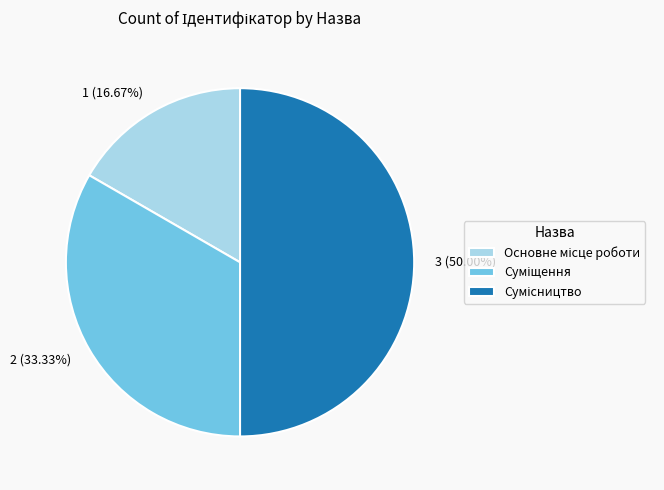

Combined, what portion of the pie is Суміщення and Сумісництво?

83.3%